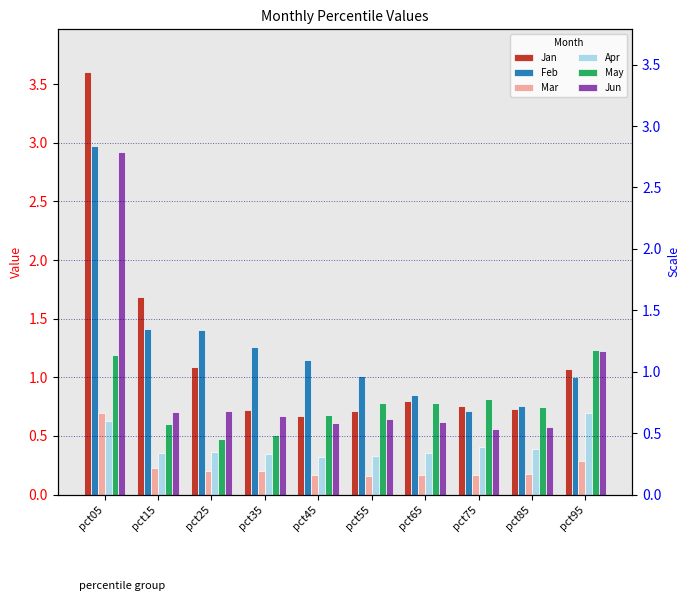

Which series has the widest spread of values?

Jan